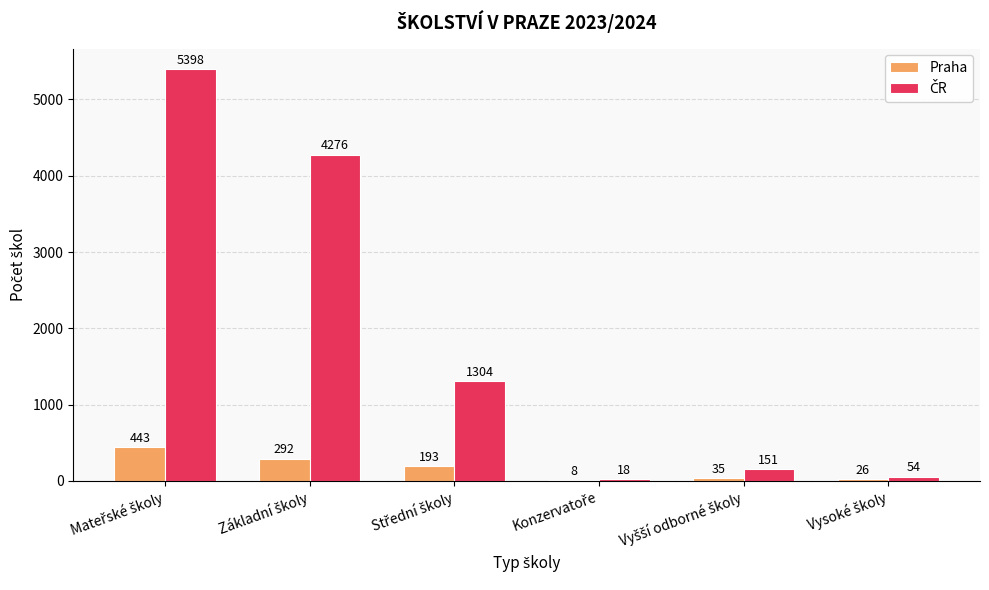

What is the maximum value shown in the chart?

5398